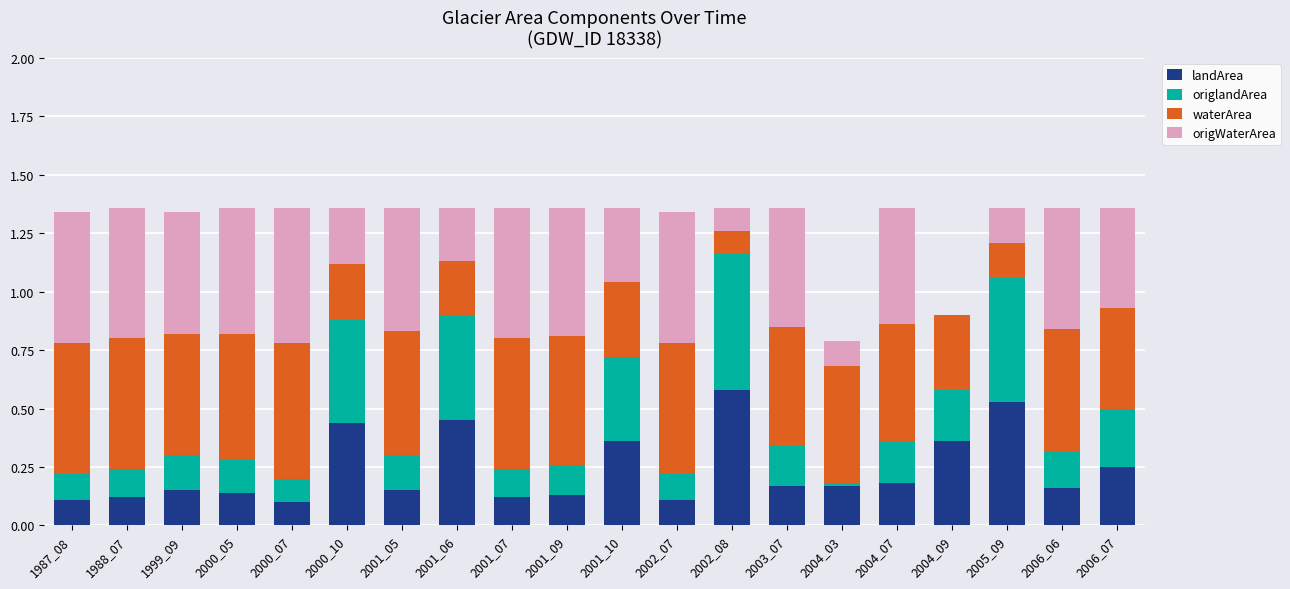

Which category has the highest value in the landArea series?

2002_08